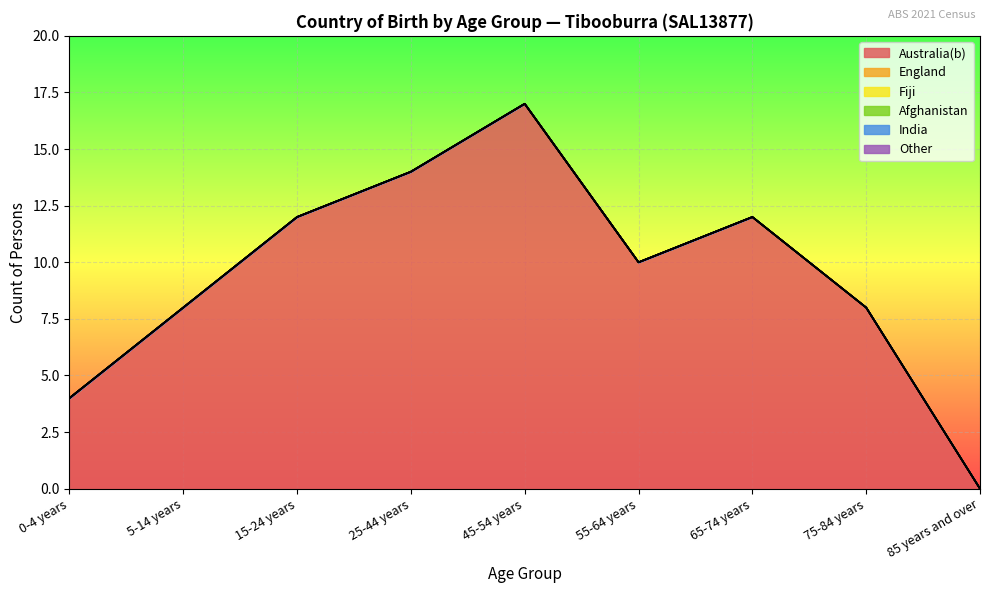

The Afghanistan series shows 0 at 45-54 years. True or false?

True